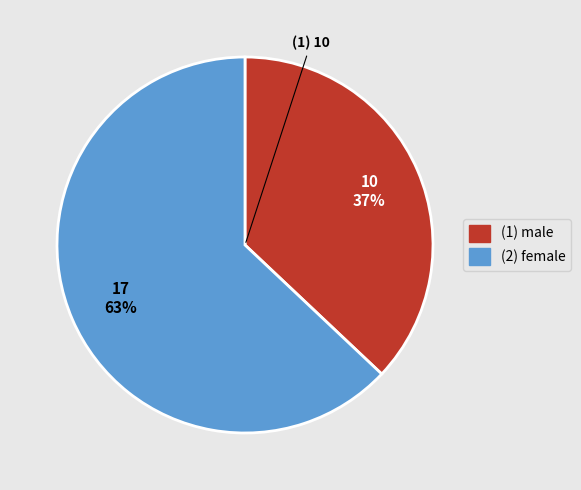

What is the largest slice in the pie chart?

(2) female